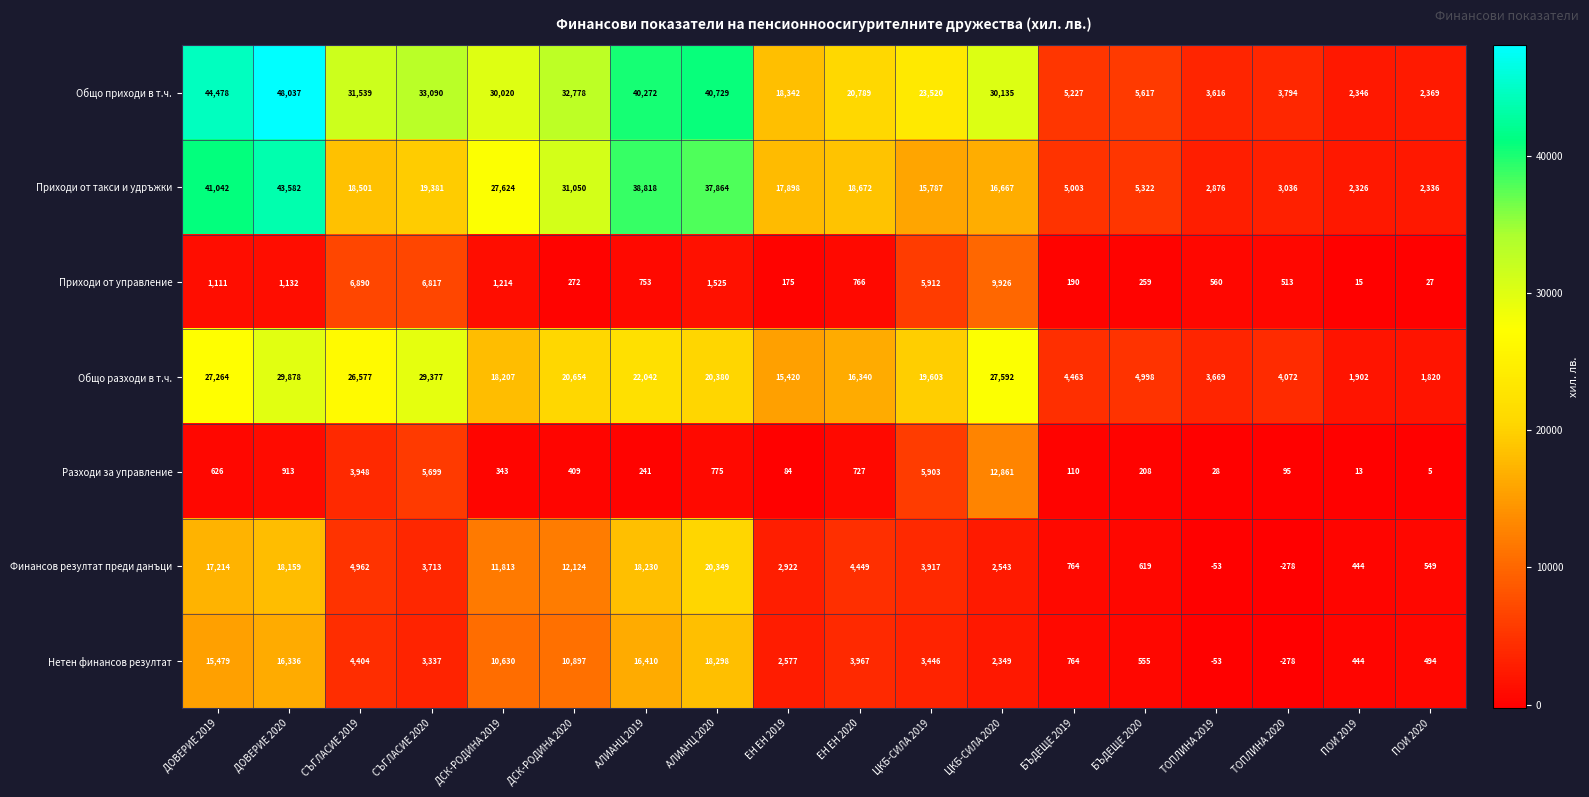

The value of Общо приходи в т.ч. at ЦКБ-СИЛА 2020 is 30135. True or false?

True